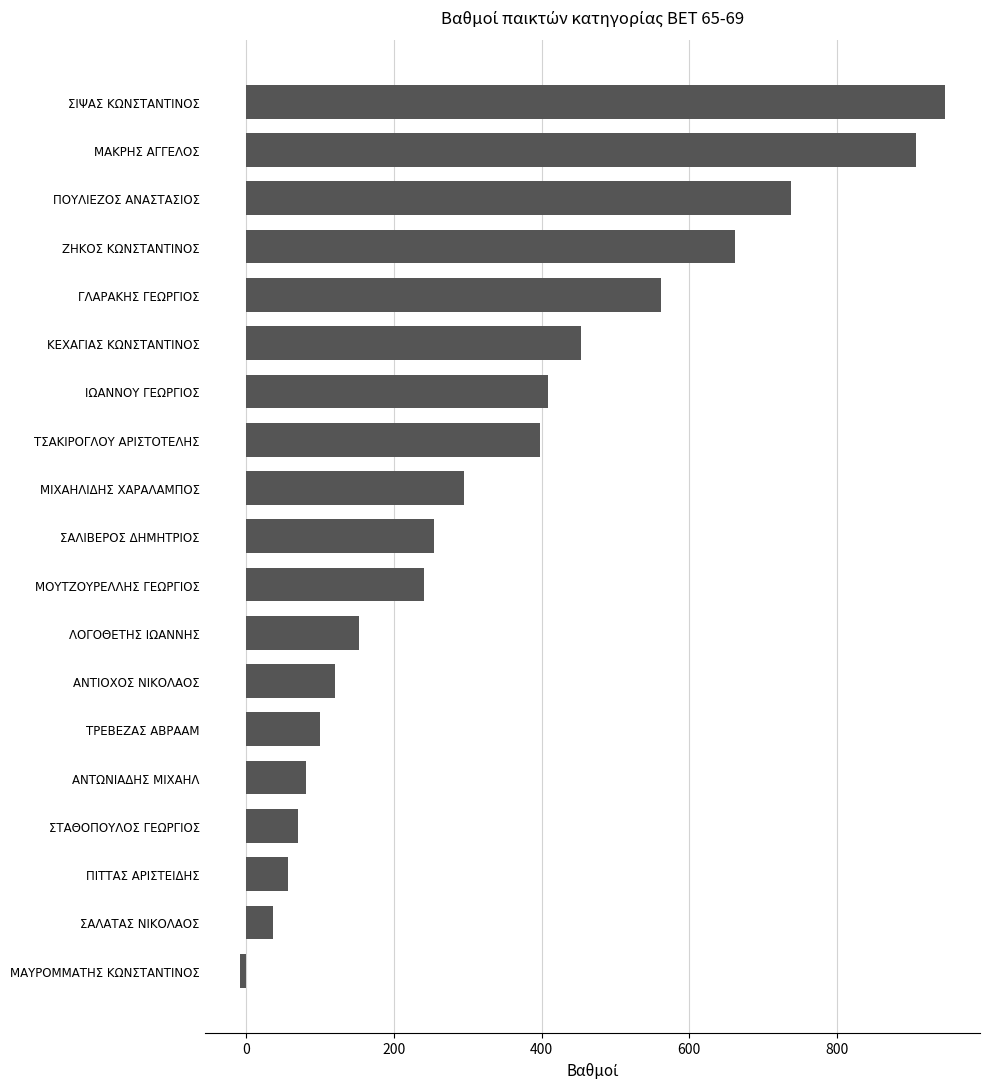

Rank the categories by value from highest to lowest.

ΣΙΨΑΣ ΚΩΝΣΤΑΝΤΙΝΟΣ, ΜΑΚΡΗΣ ΑΓΓΕΛΟΣ, ΠΟΥΛΙΕΖΟΣ ΑΝΑΣΤΑΣΙΟΣ, ΖΗΚΟΣ ΚΩΝΣΤΑΝΤΙΝΟΣ, ΓΛΑΡΑΚΗΣ ΓΕΩΡΓΙΟΣ, ΚΕΧΑΓΙΑΣ ΚΩΝΣΤΑΝΤΙΝΟΣ, ΙΩΑΝΝΟΥ ΓΕΩΡΓΙΟΣ, ΤΣΑΚΙΡΟΓΛΟΥ ΑΡΙΣΤΟΤΕΛΗΣ, ΜΙΧΑΗΛΙΔΗΣ ΧΑΡΑΛΑΜΠΟΣ, ΣΑΛΙΒΕΡΟΣ ΔΗΜΗΤΡΙΟΣ, ΜΟΥΤΖΟΥΡΕΛΛΗΣ ΓΕΩΡΓΙΟΣ, ΛΟΓΟΘΕΤΗΣ ΙΩΑΝΝΗΣ, ΑΝΤΙΟΧΟΣ ΝΙΚΟΛΑΟΣ, ΤΡΕΒΕΖΑΣ ΑΒΡΑΑΜ, ΑΝΤΩΝΙΑΔΗΣ ΜΙΧΑΗΛ, ΣΤΑΘΟΠΟΥΛΟΣ ΓΕΩΡΓΙΟΣ, ΠΙΤΤΑΣ ΑΡΙΣΤΕΙΔΗΣ, ΣΑΛΑΤΑΣ ΝΙΚΟΛΑΟΣ, ΜΑΥΡΟΜΜΑΤΗΣ ΚΩΝΣΤΑΝΤΙΝΟΣ